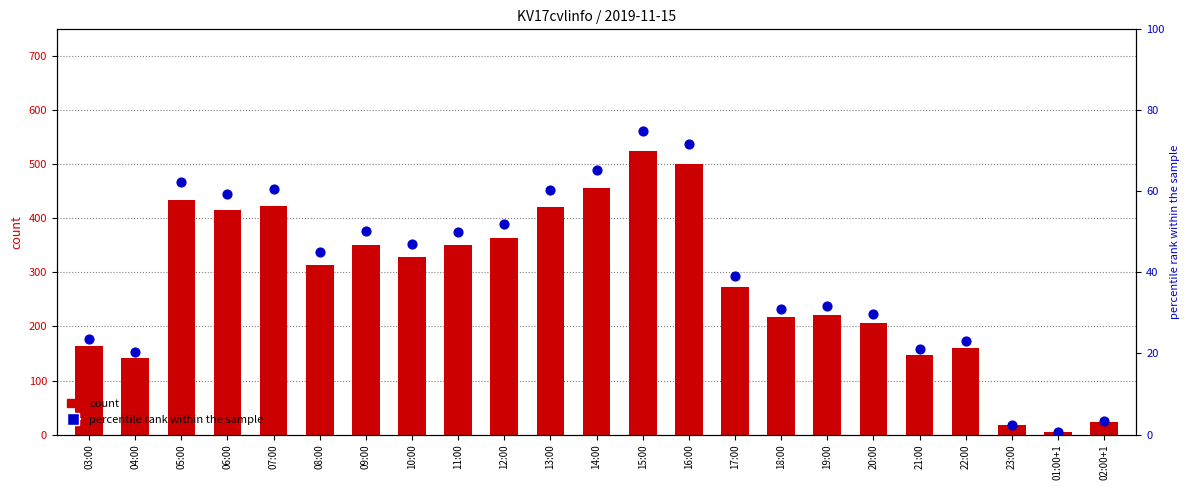

Which series has the largest Y range (max minus min)?

count